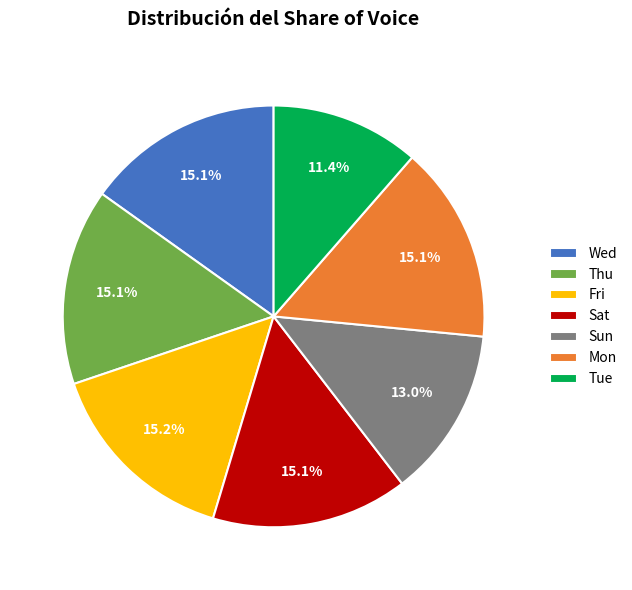

Does any single category account for the majority?

No